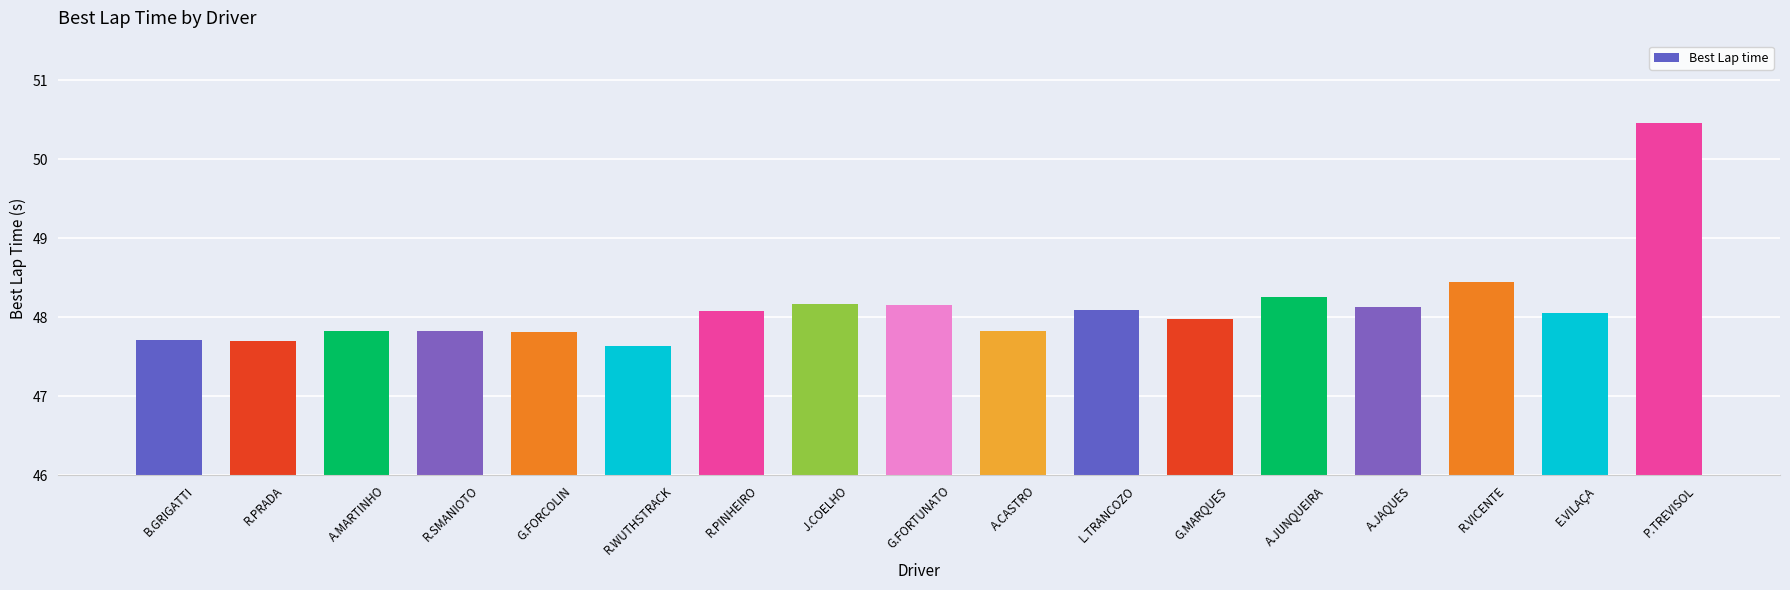

True or false: the data shows 47.8 at R.SMANIOTO.

True